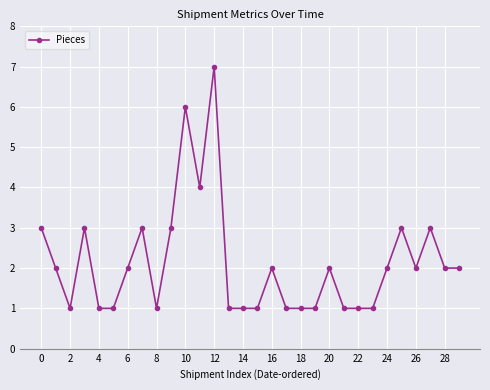

What is the greatest value displayed?

7